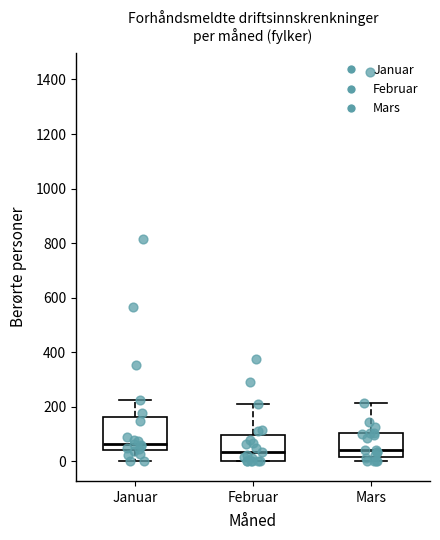

Which box is the tallest, from its lower edge to its upper edge?

Januar